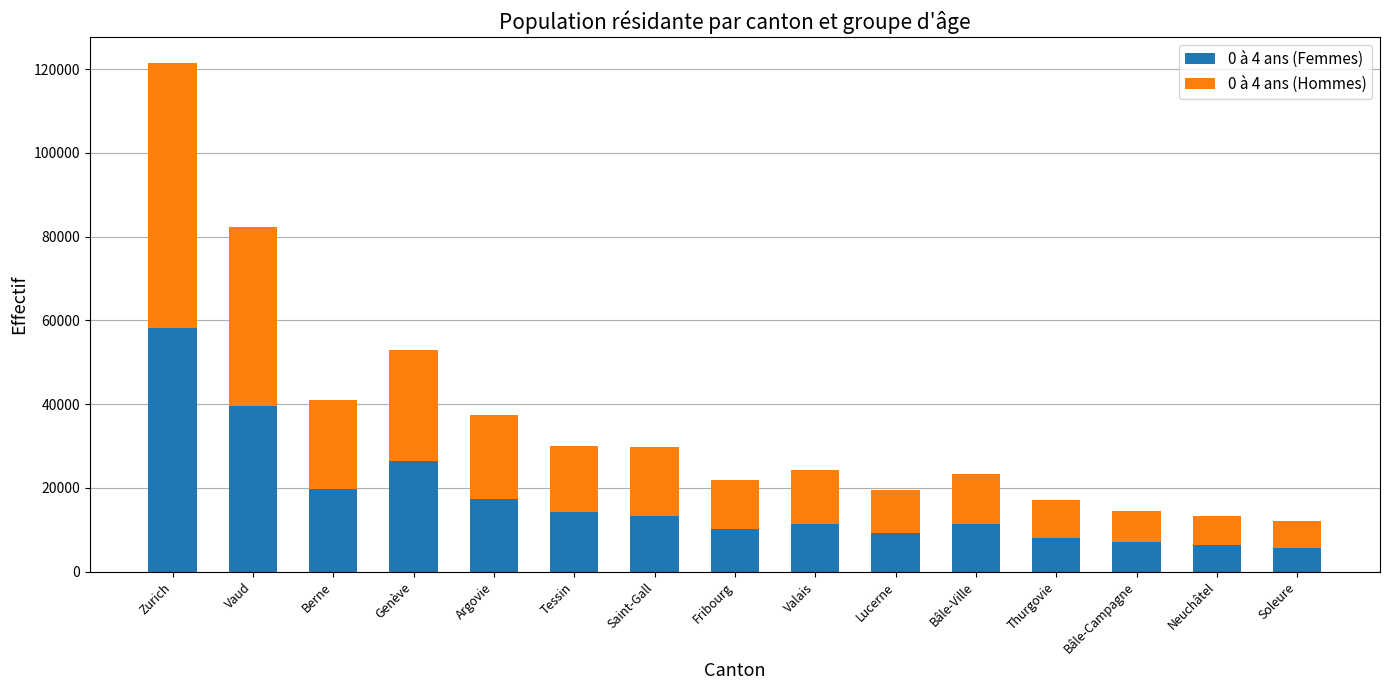

At which label is 0 à 4 ans (Femmes) closest to 31928?

Genève